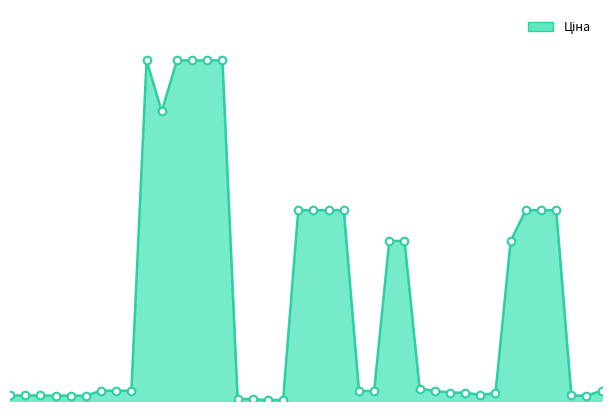

How many lines are shown in the chart?

1